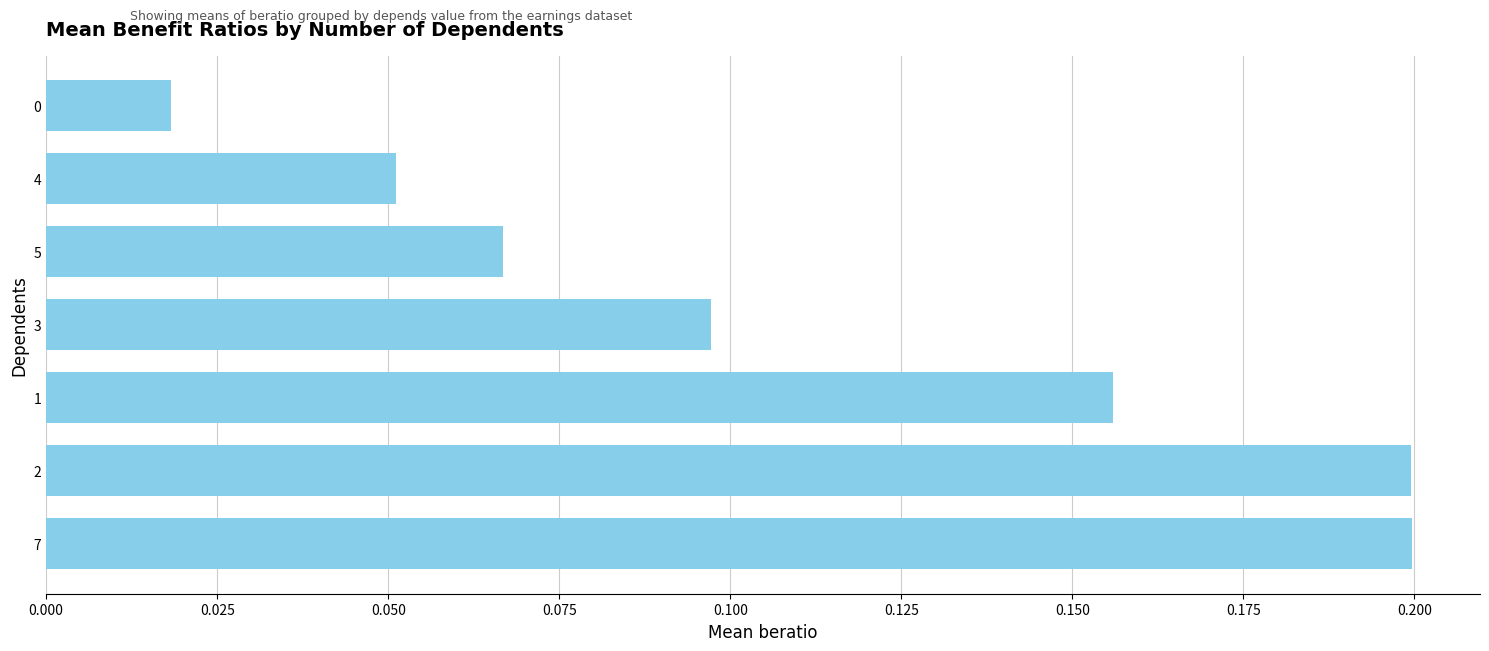

Is it true that the value at 2 is 0.1?

False